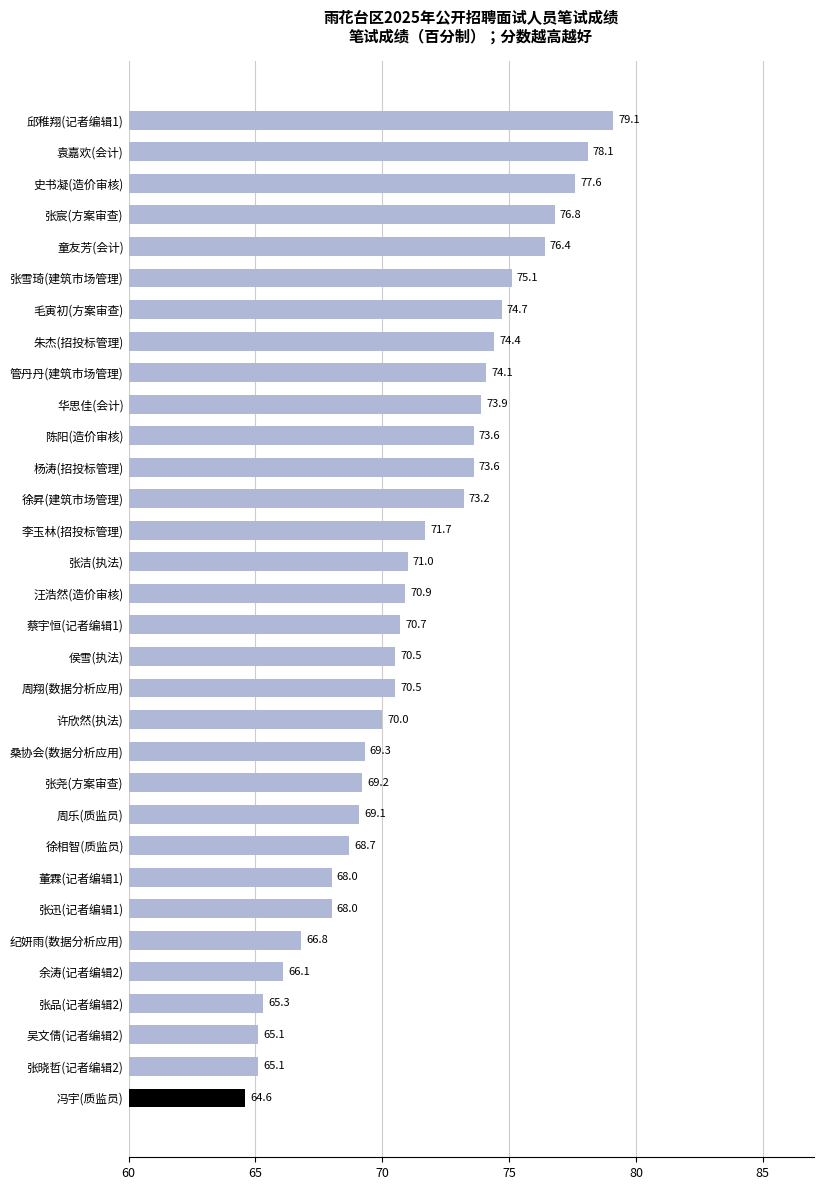

What position from the top is 侯雪(执法)?

18